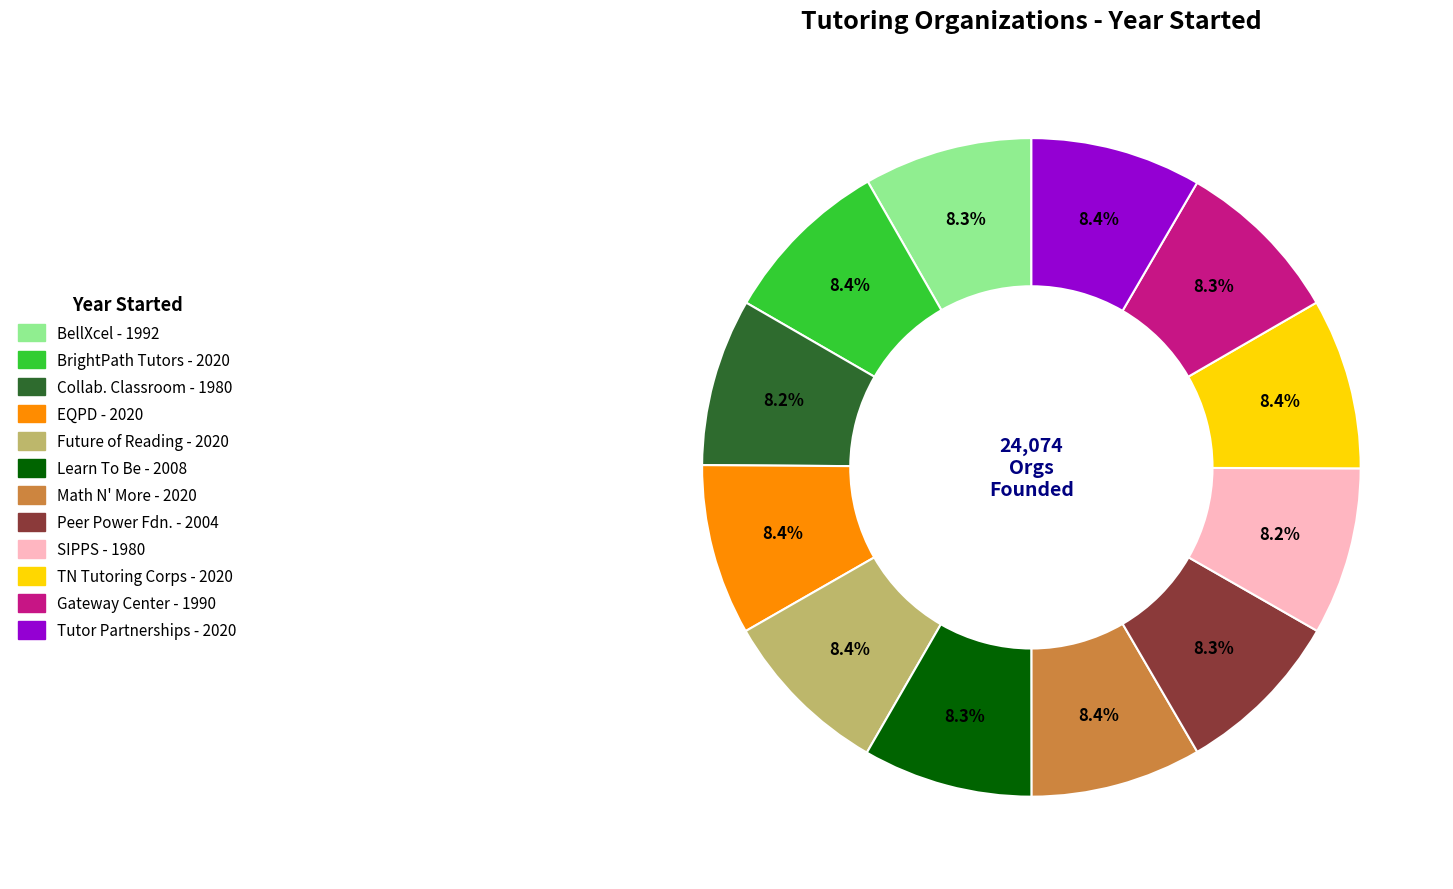

Is there a majority slice in this chart?

No